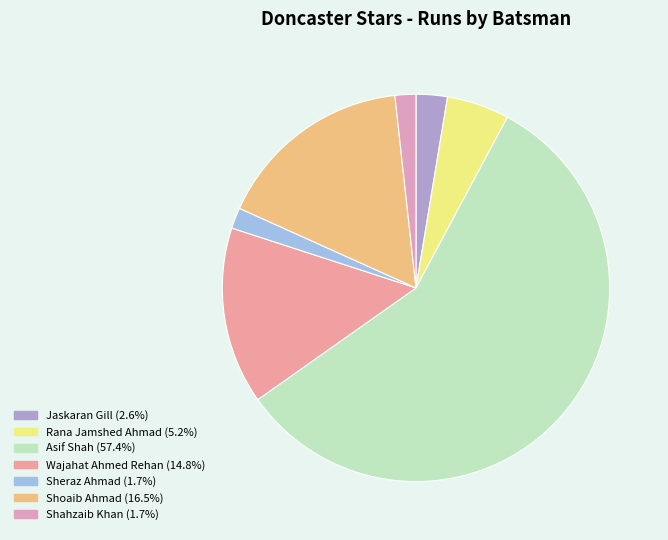

Is there any slice that represents more than half of the pie?

Yes